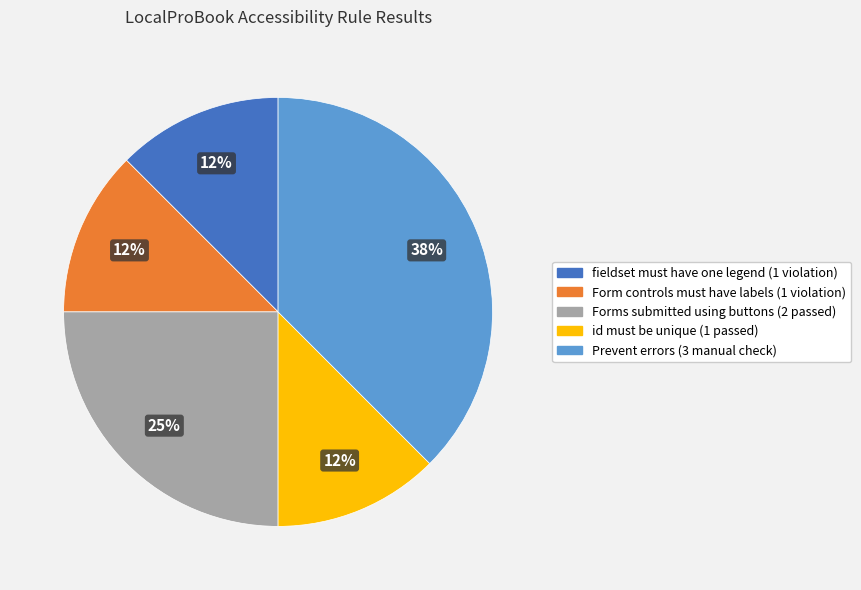

Is there a majority slice in this chart?

No